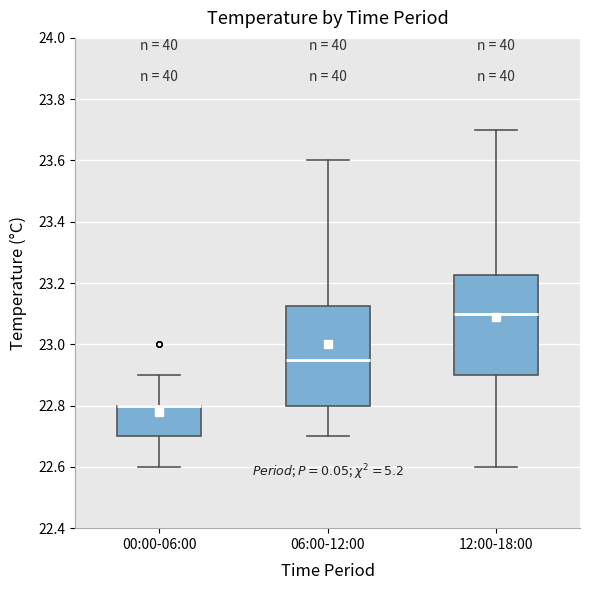

Where does the upper whisker of the box for 06:00-12:00 end on the y-axis? The values are not printed on the chart, so give them approximately, as read against the axis.

23.60